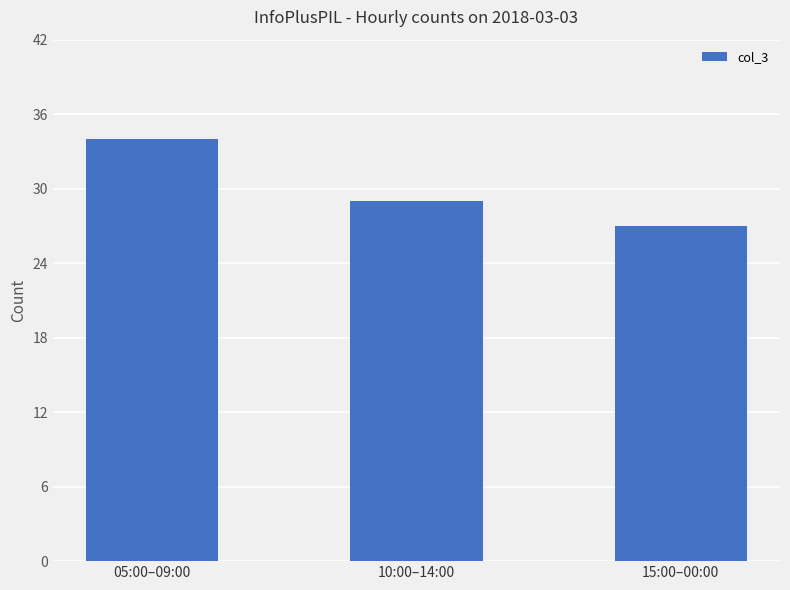

What is the difference between the values at 10:00–14:00 and 15:00–00:00?

2